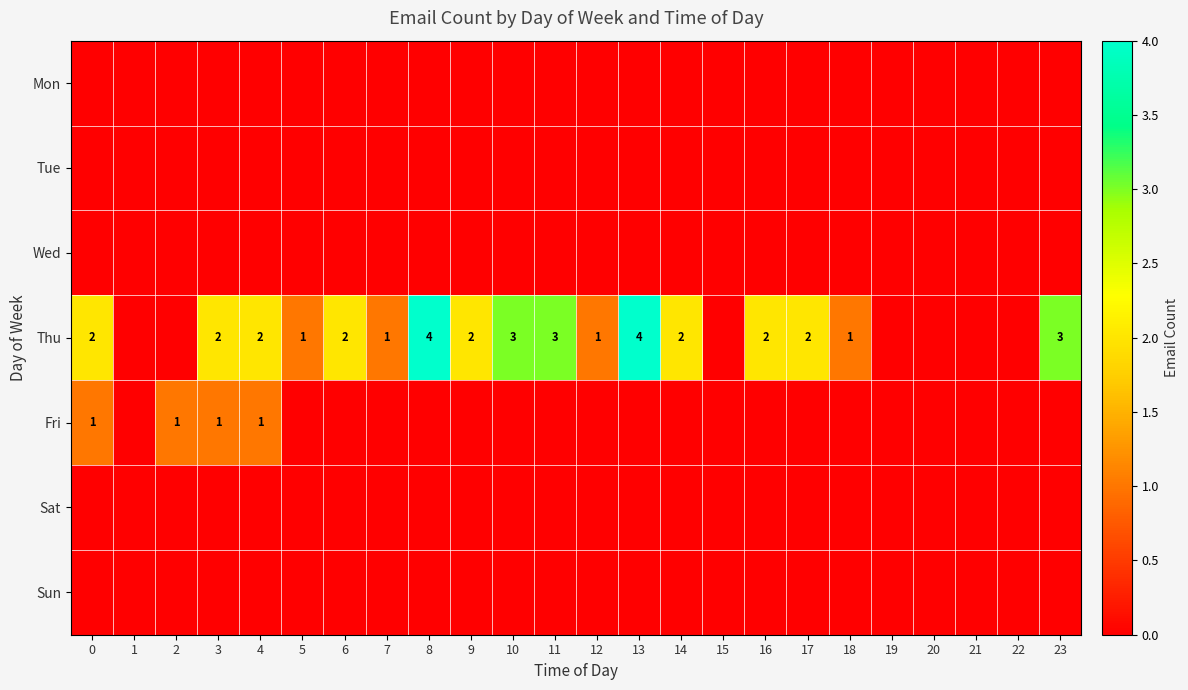

The value of Thu at 16 is 2. True or false?

True